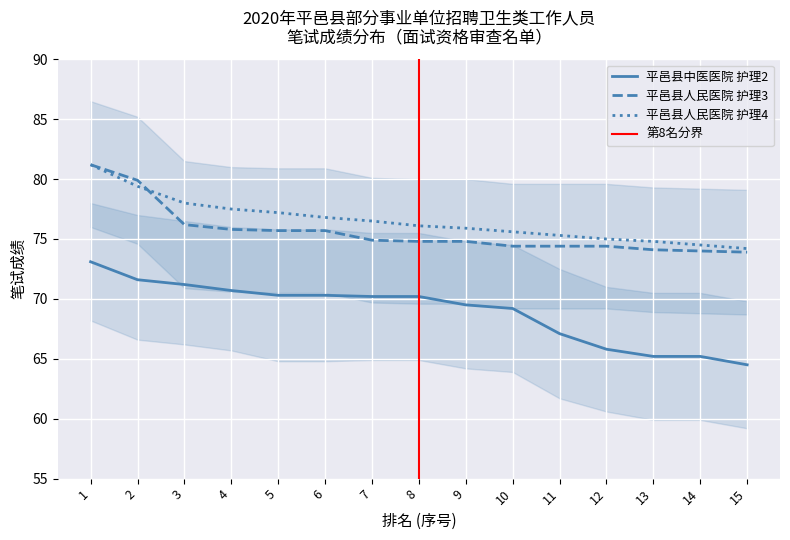

At which category is the sum across all series the highest?

1